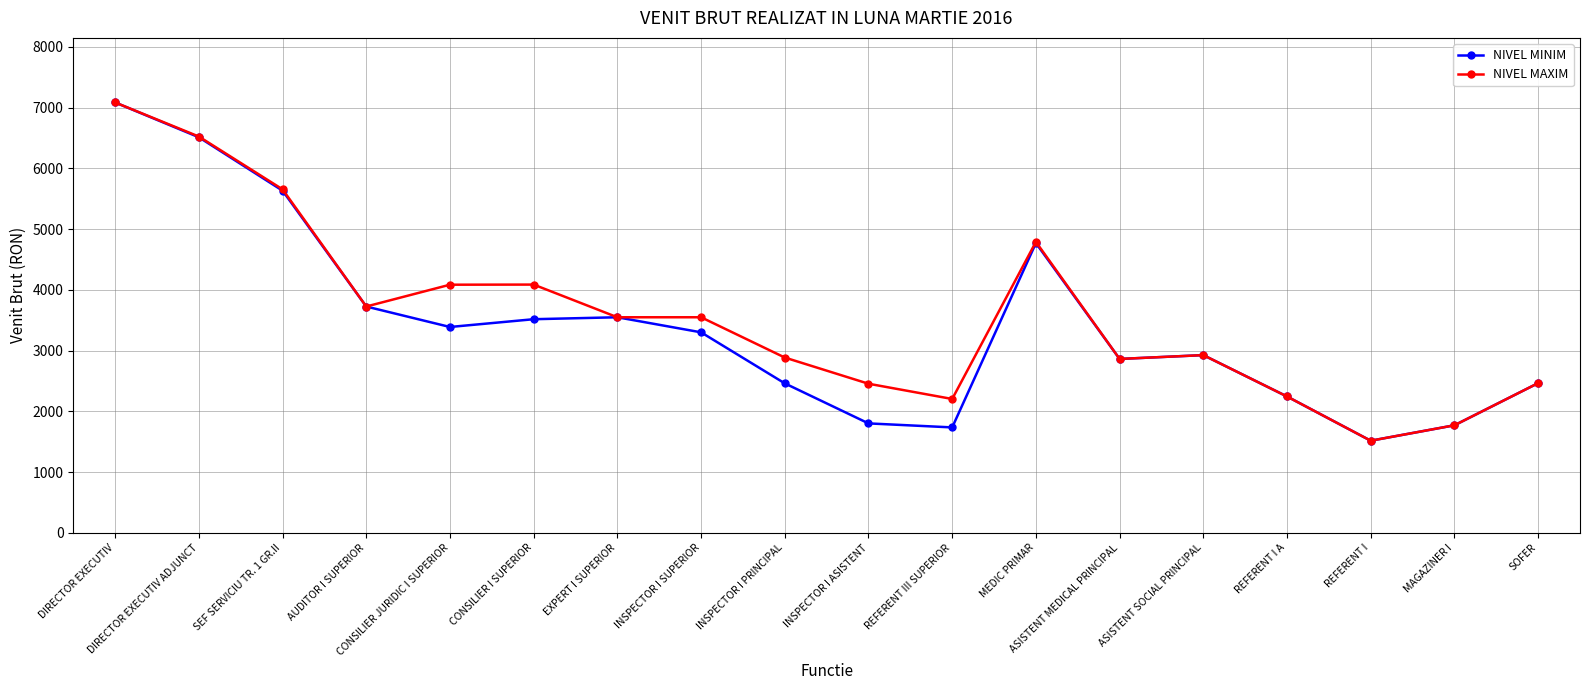

What position from the left is ASISTENT MEDICAL PRINCIPAL?

13